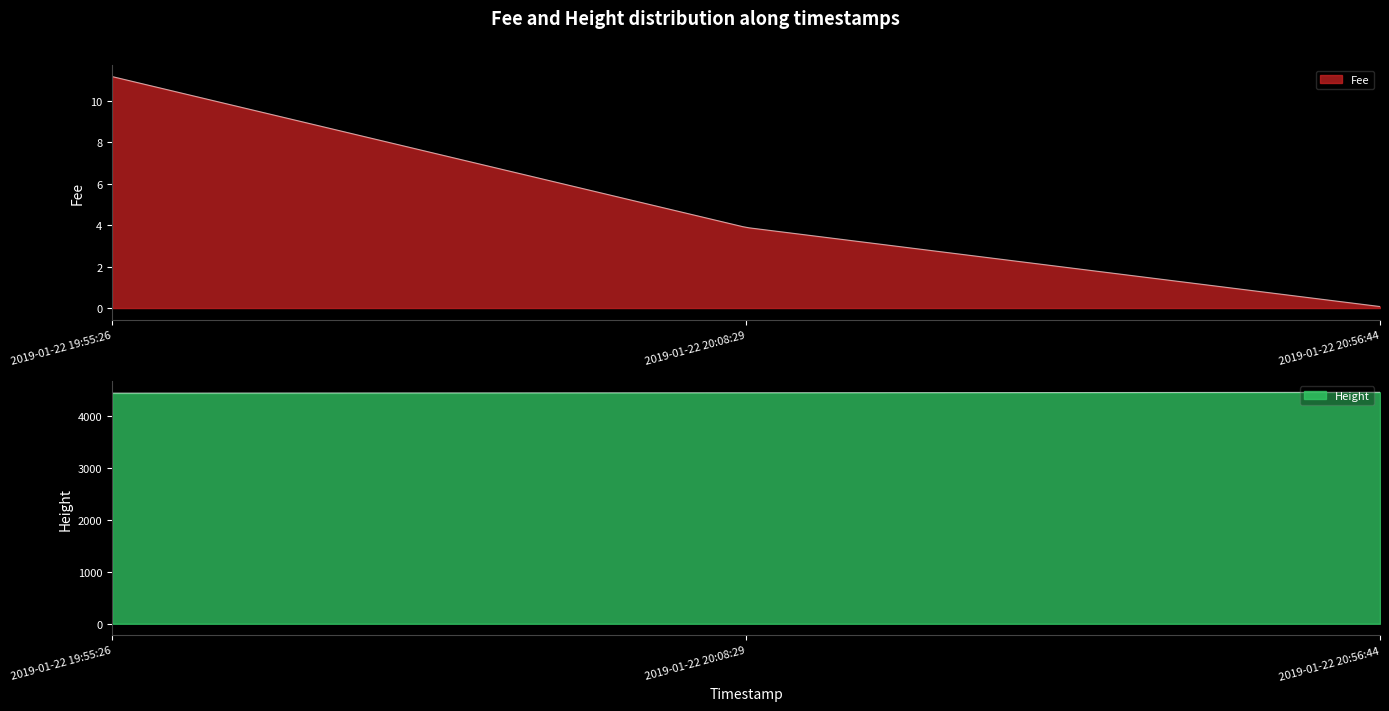

How many distinct data groups are displayed?

2